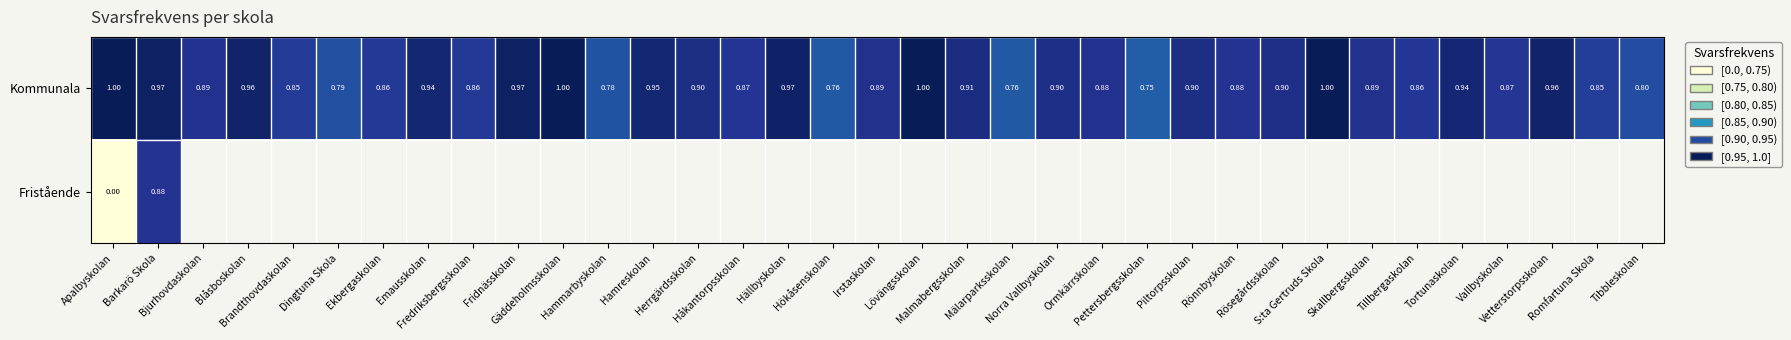

What is the difference between the maximum and minimum values in the Kommunala series?

0.2